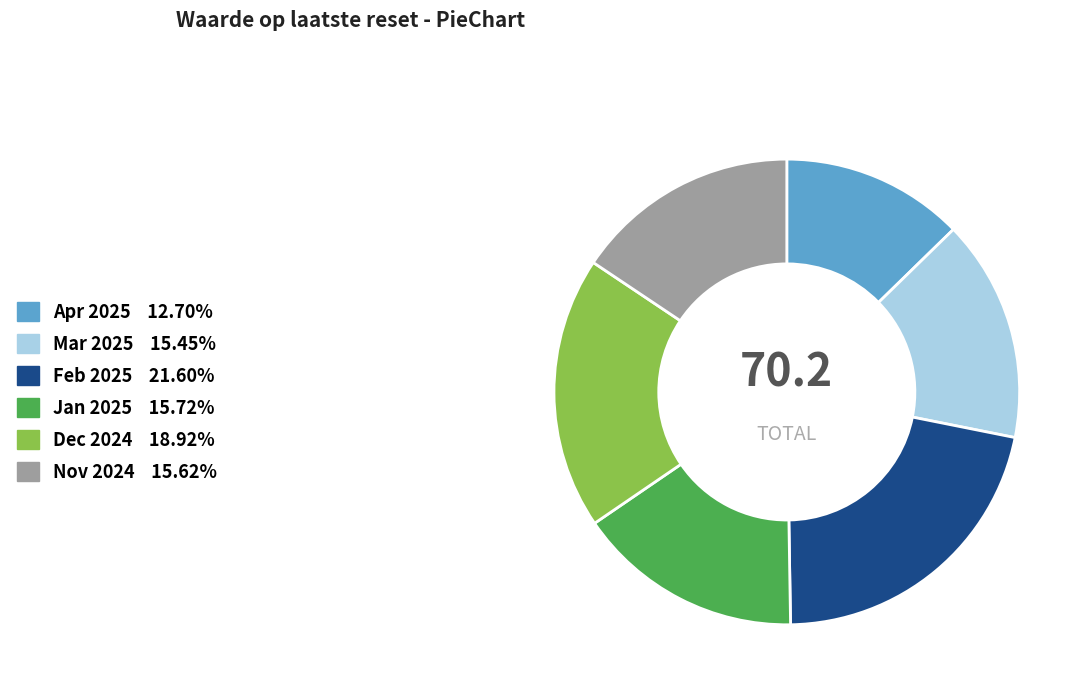

How many slices are in this pie chart?

6